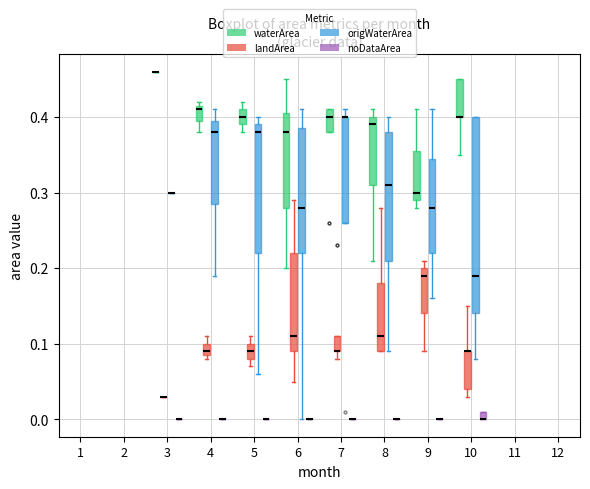

Which box is the tallest, from its lower edge to its upper edge?

10 (origWaterArea)